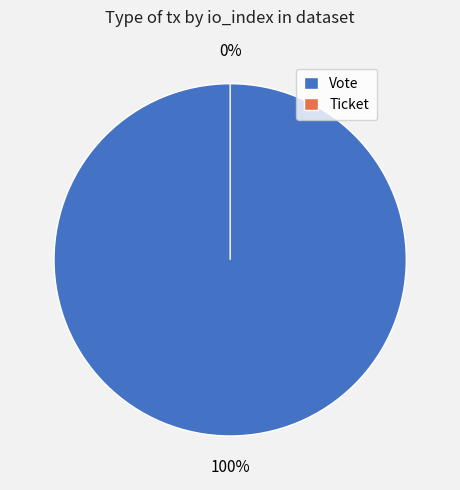

How many segments does this pie chart have?

2